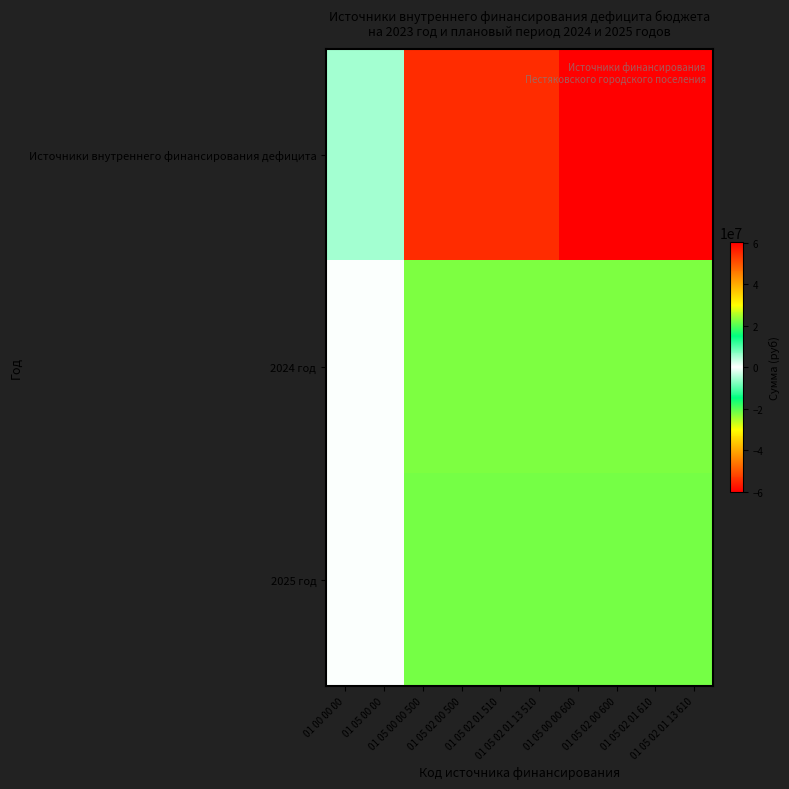

What is the difference between the highest and lowest values at 01 05 02 00 500?

32723099.7